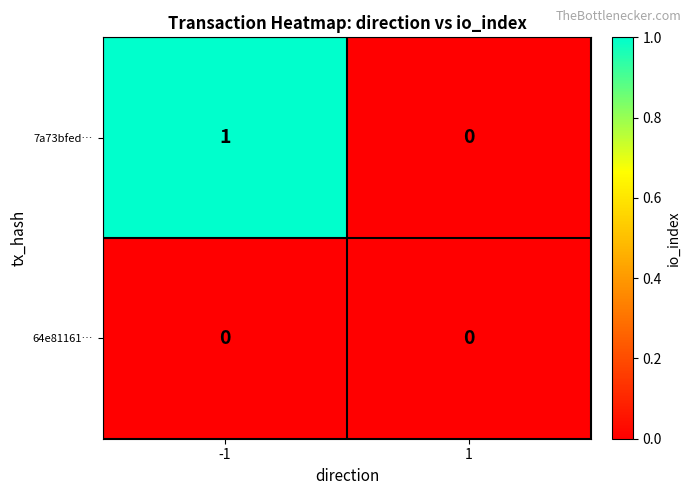

Reading right to left, transcribe all the data shown in this chart.

7a73bfed…: 0	1
64e81161…: 0	0